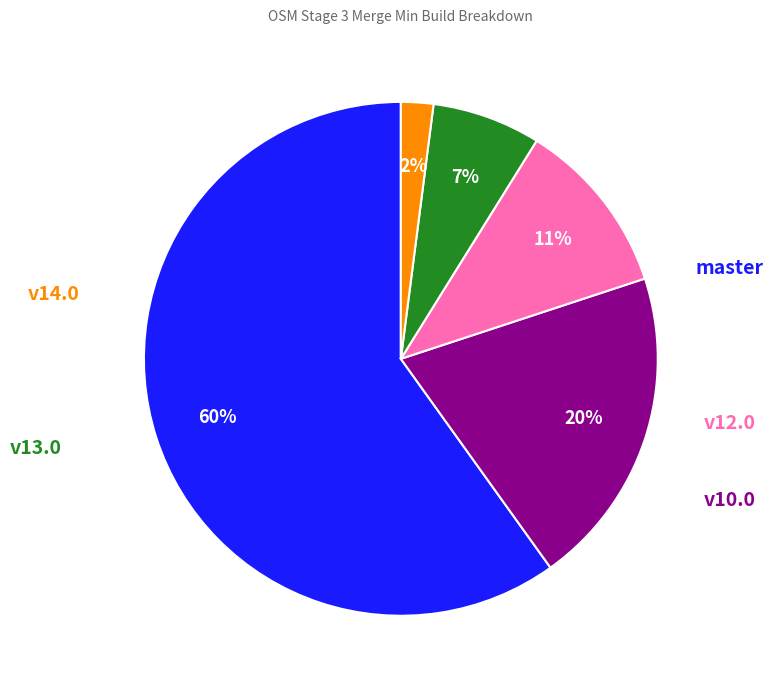

To the nearest percent, what is the difference between the largest and smallest slice percentages?

58%